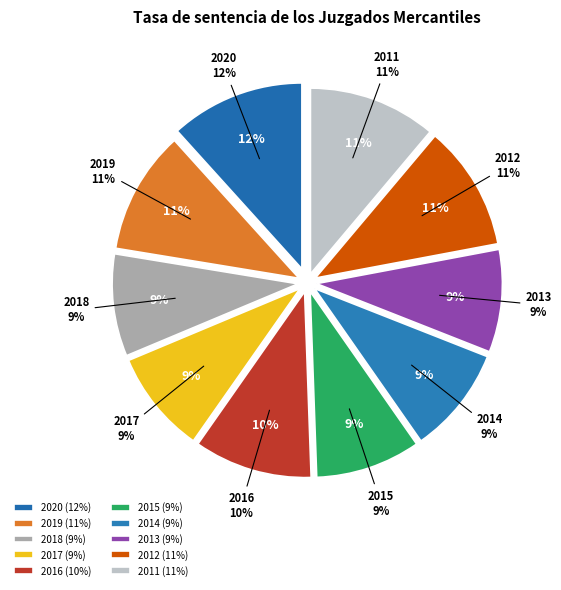

What is the largest slice in the pie chart?

2020